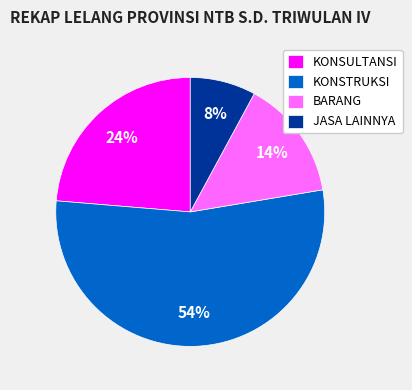

Which category has the smallest portion of the pie?

JASA LAINNYA